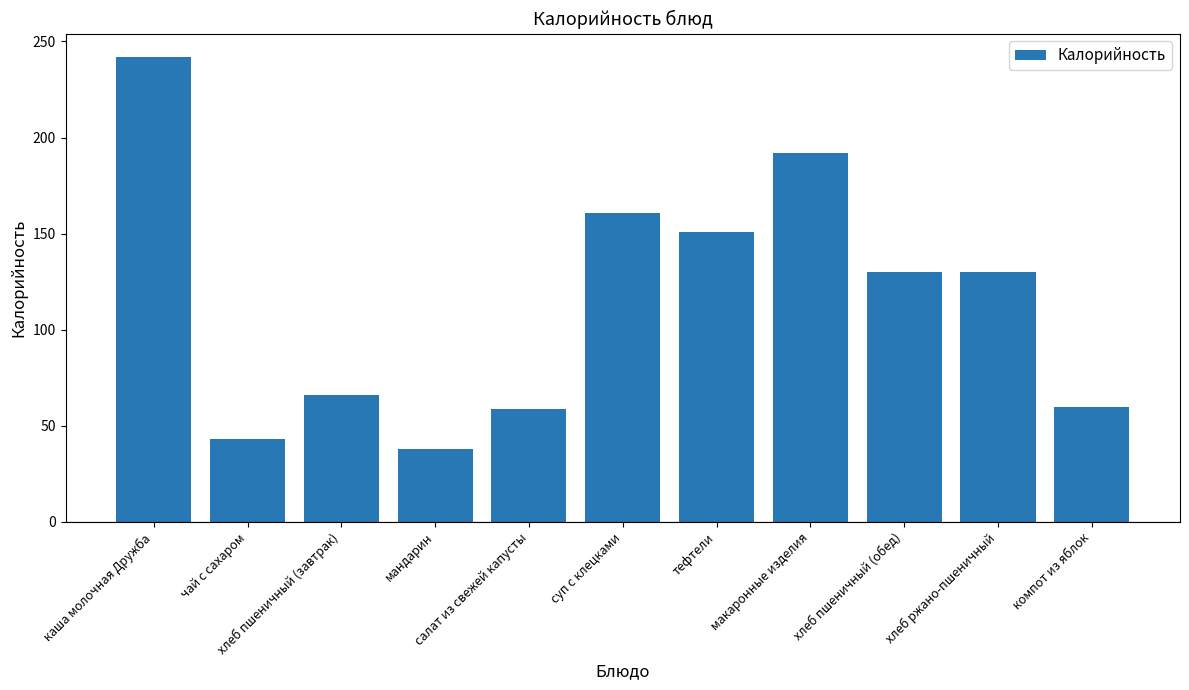

Which category has the highest value across all series?

каша молочная Дружба